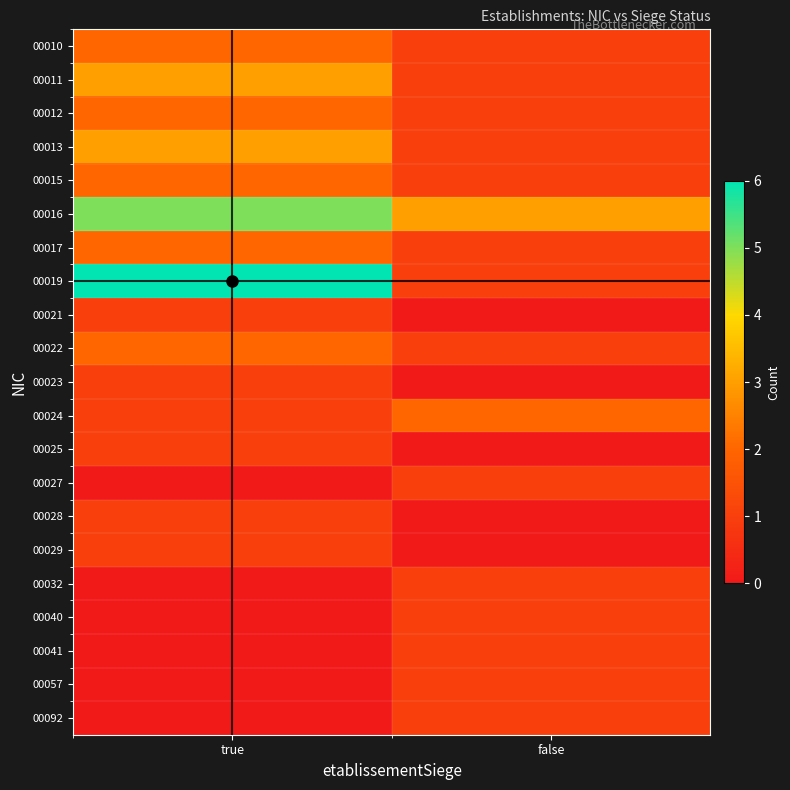

Which series has the widest spread of values?

00019